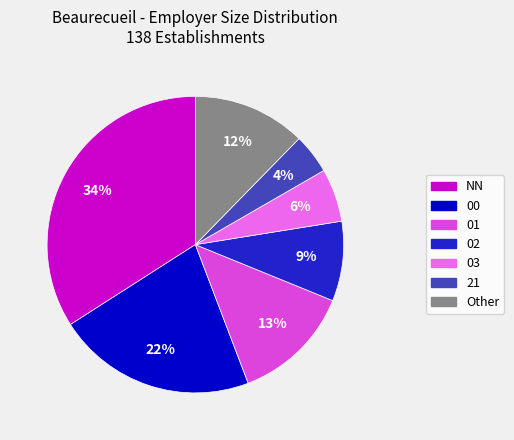

How many segments does this pie chart have?

7